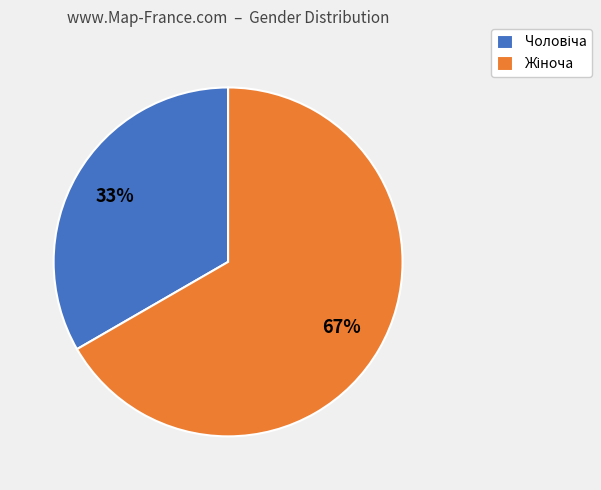

Does any single category account for the majority?

Yes